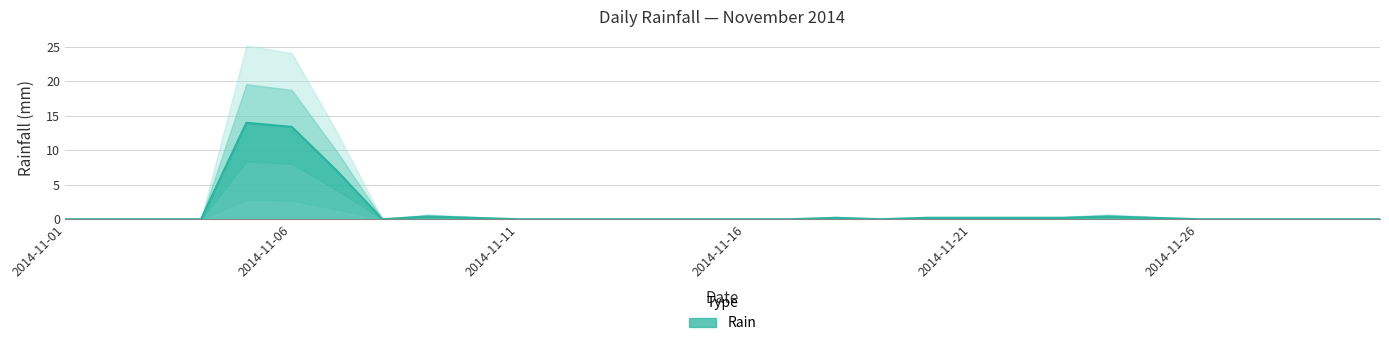

Which category has the lowest value across all series?

2014-11-01